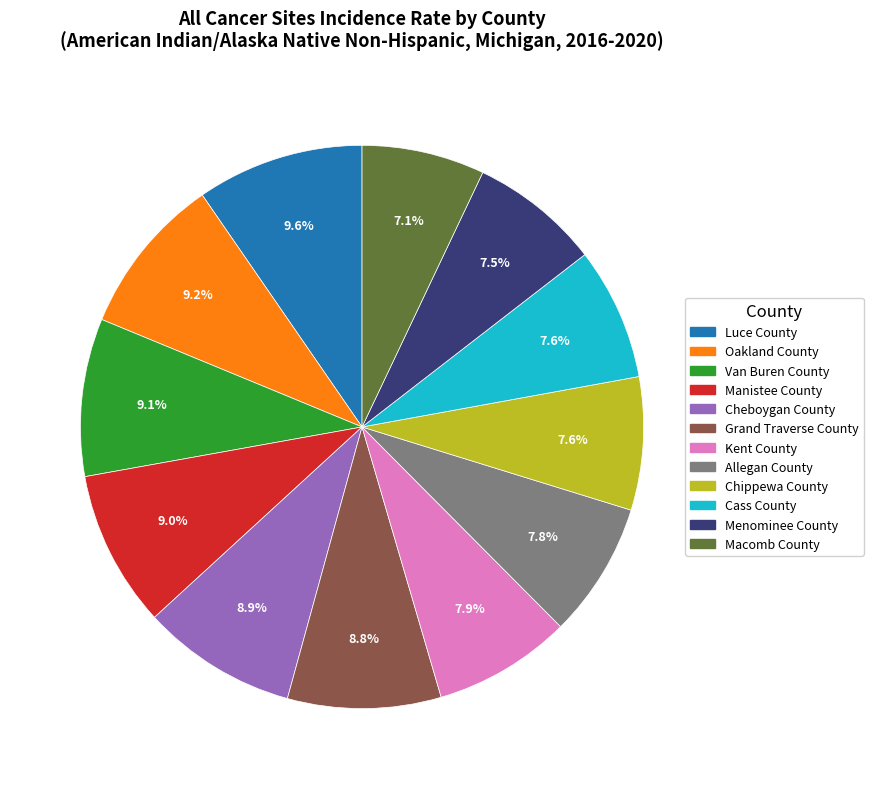

Is Chippewa County the majority of the pie?

No